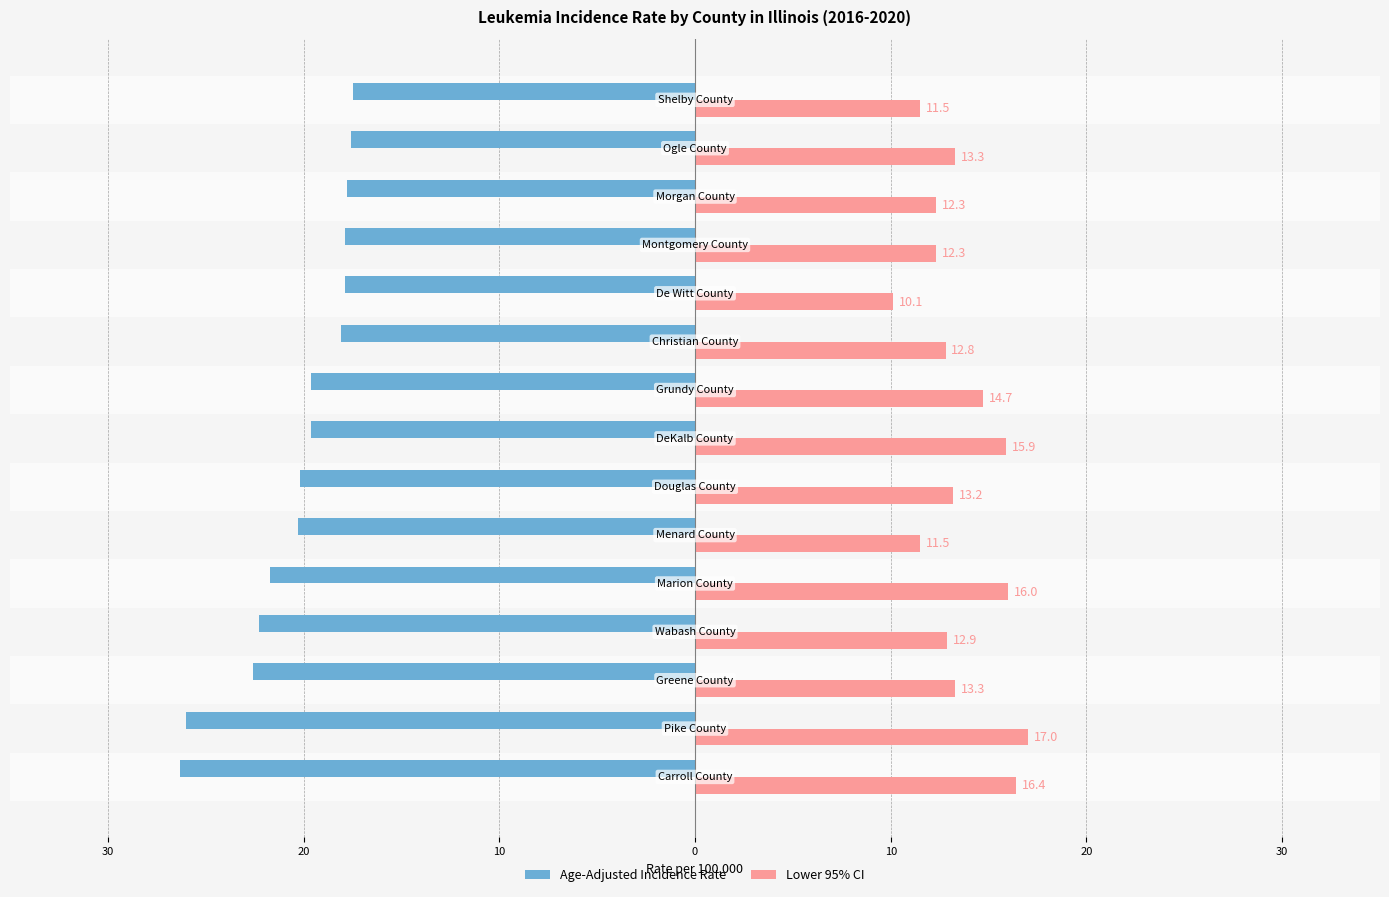

What are all the series names shown in the legend?

Age-Adjusted Incidence Rate, Lower 95% CI